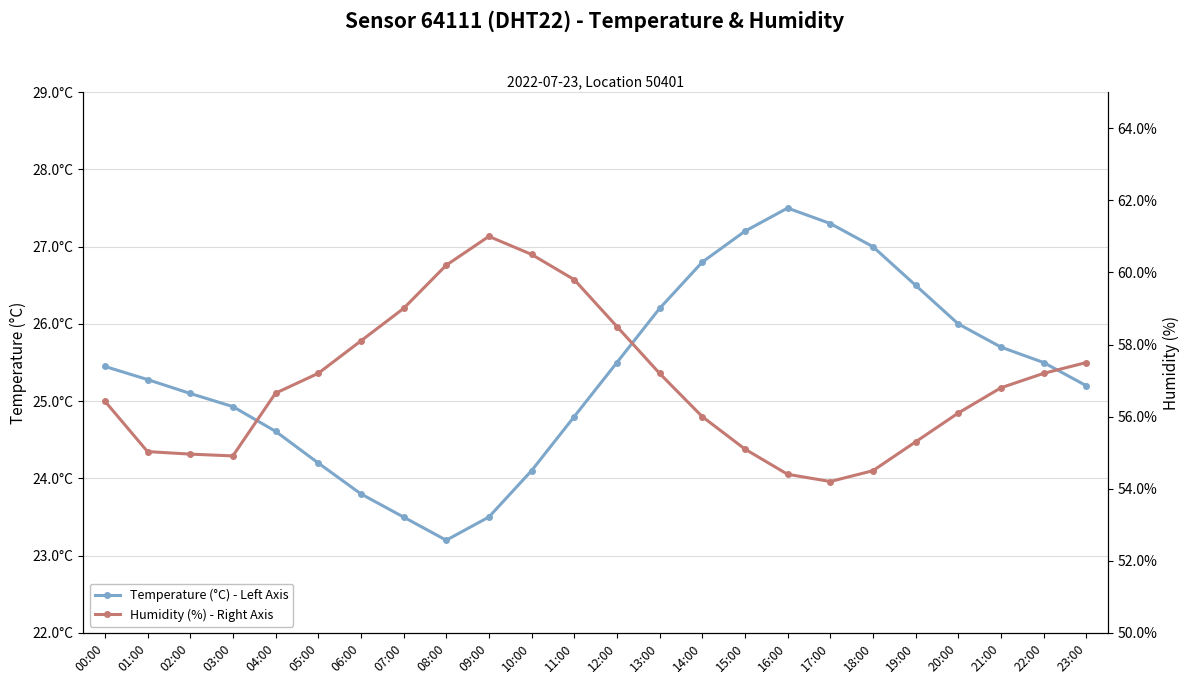

What is the maximum value for Humidity (%) - Right Axis?

61.0